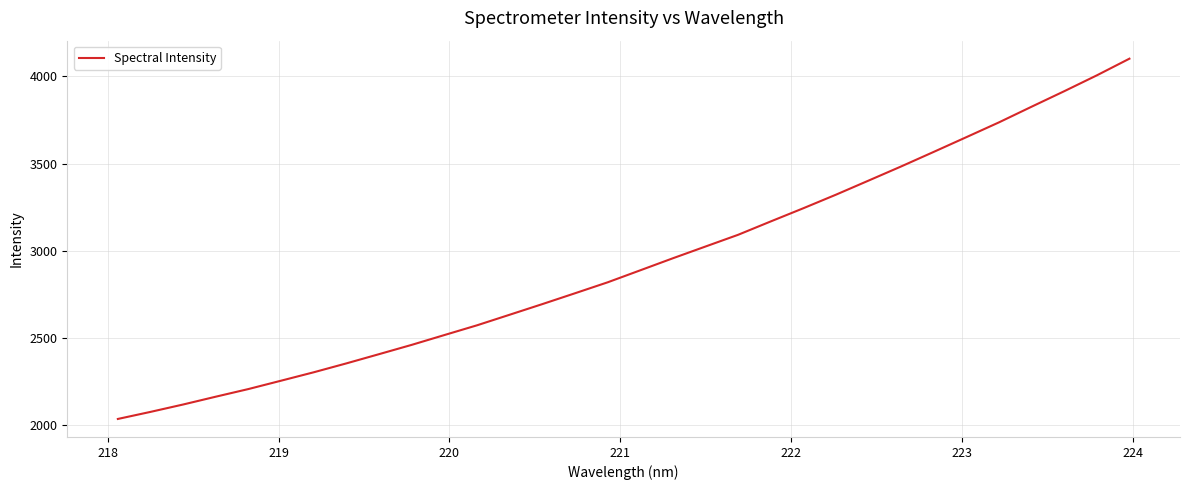

What is the greatest value displayed?

4101.3